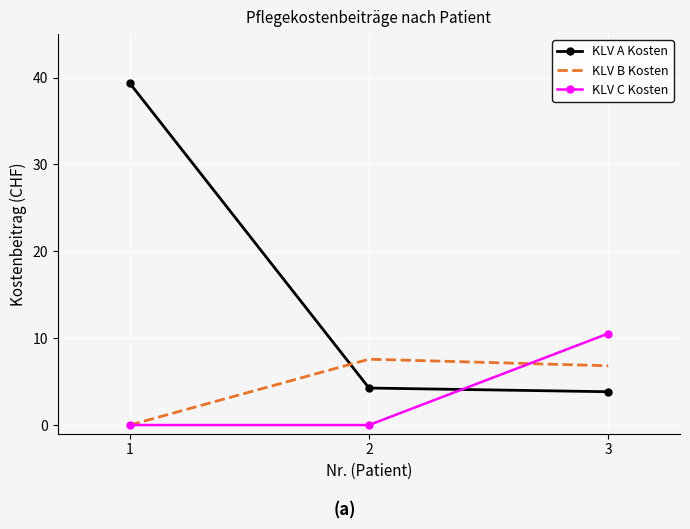

What is the difference between the KLV A Kosten values at 1 and 3?

35.5